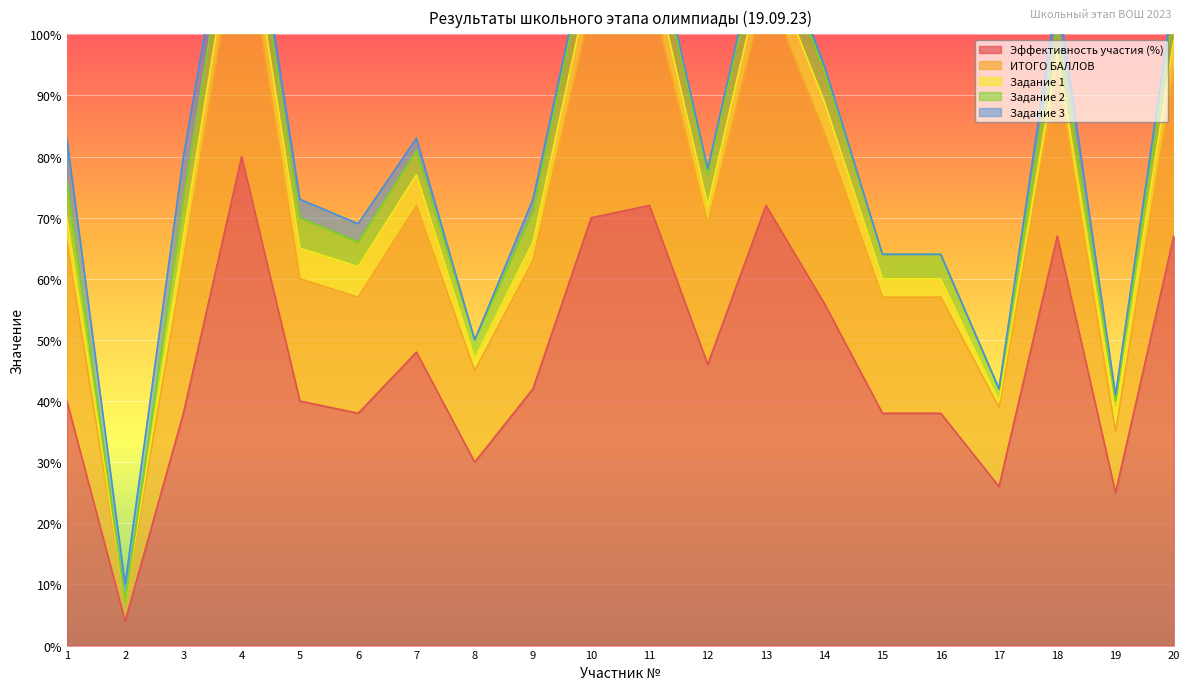

Which series has the largest total across all categories?

Эффективность участия (%)